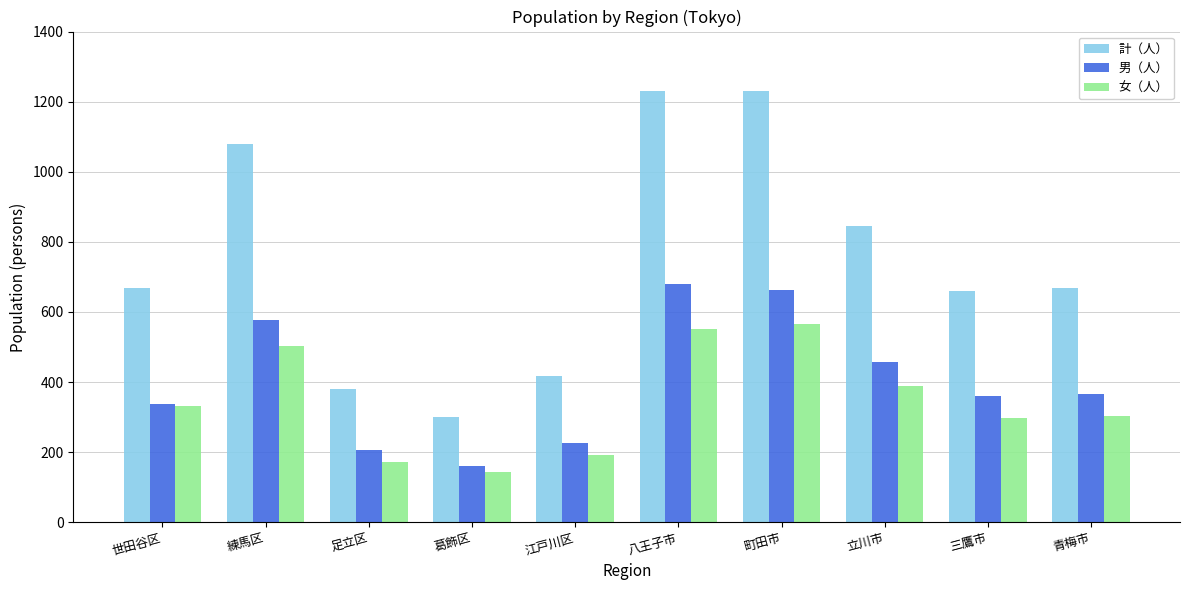

Rank the series by their maximum value, from highest to lowest.

計（人）, 男（人）, 女（人）